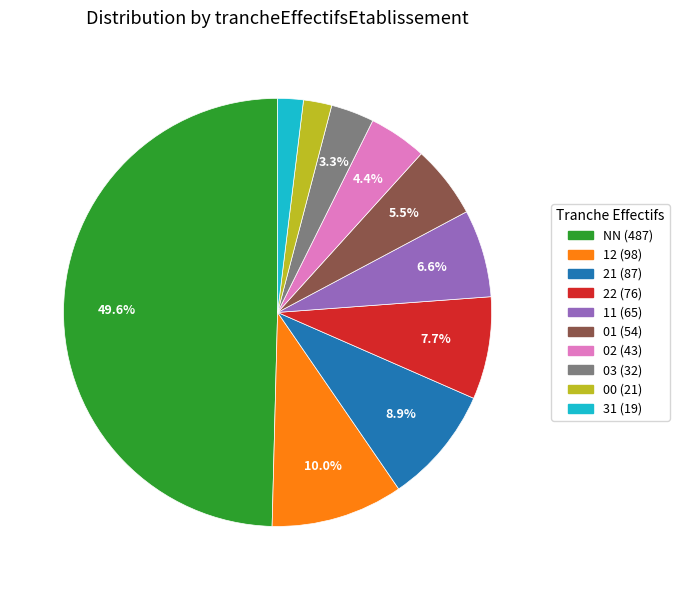

Which category has the biggest portion of the pie?

NN